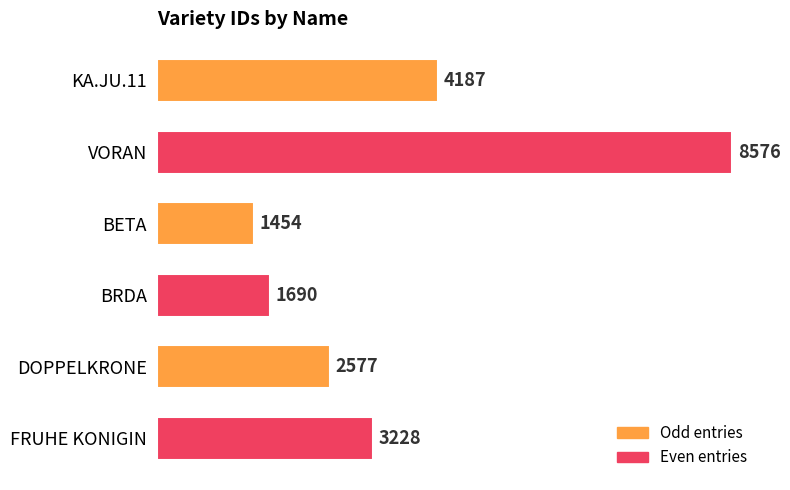

List the labels in order of value, smallest first.

BETA, BRDA, DOPPELKRONE, FRUHE KONIGIN, KA.JU.11, VORAN